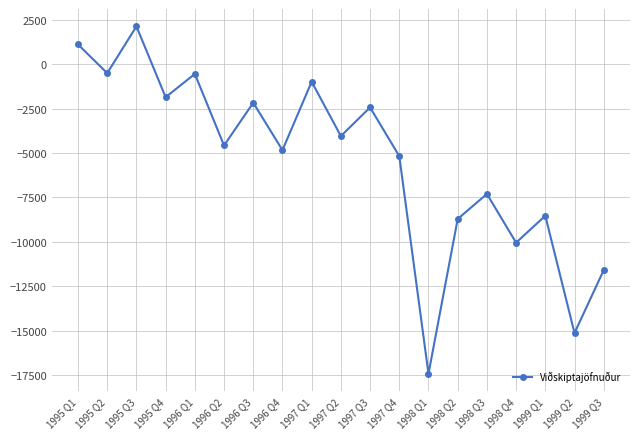

The chart shows a value of -8528 at 1999 Q1. True or false?

True